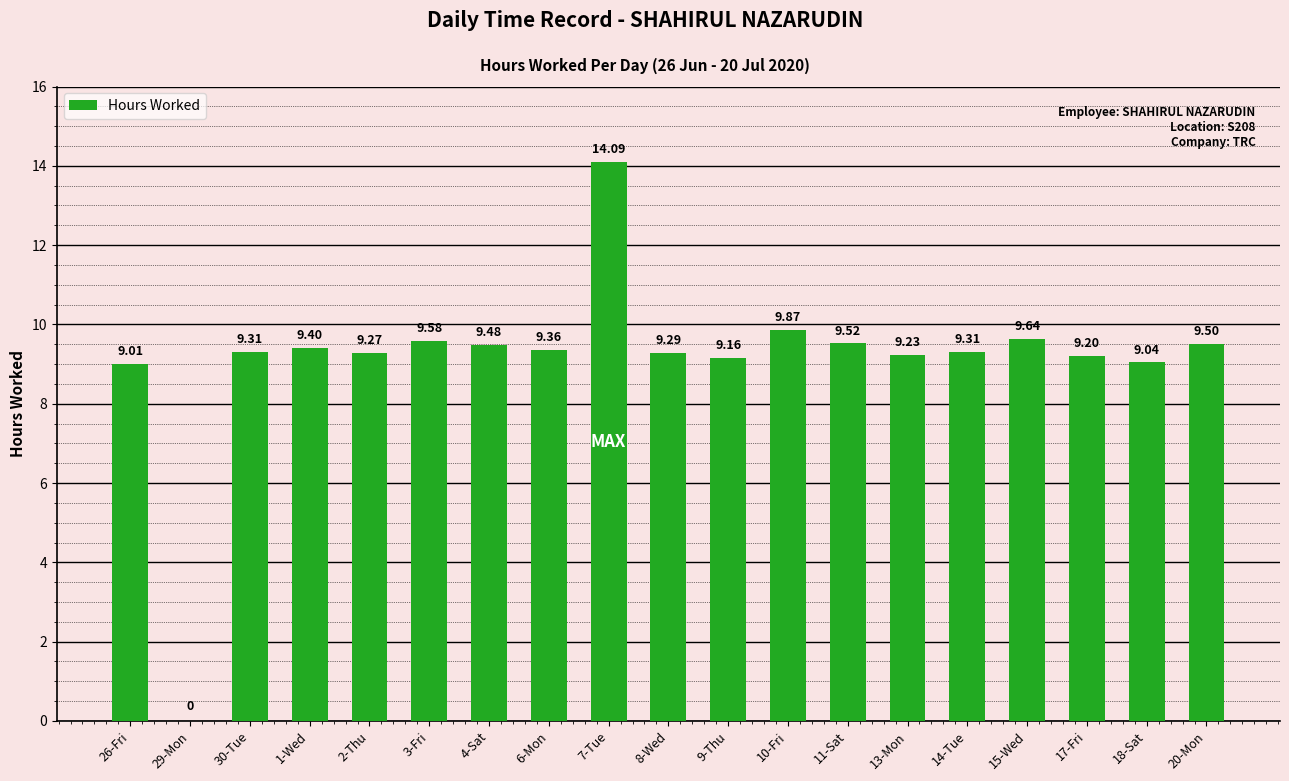

Approximately how many times larger is the value at 30-Tue compared to 4-Sat?

1.0